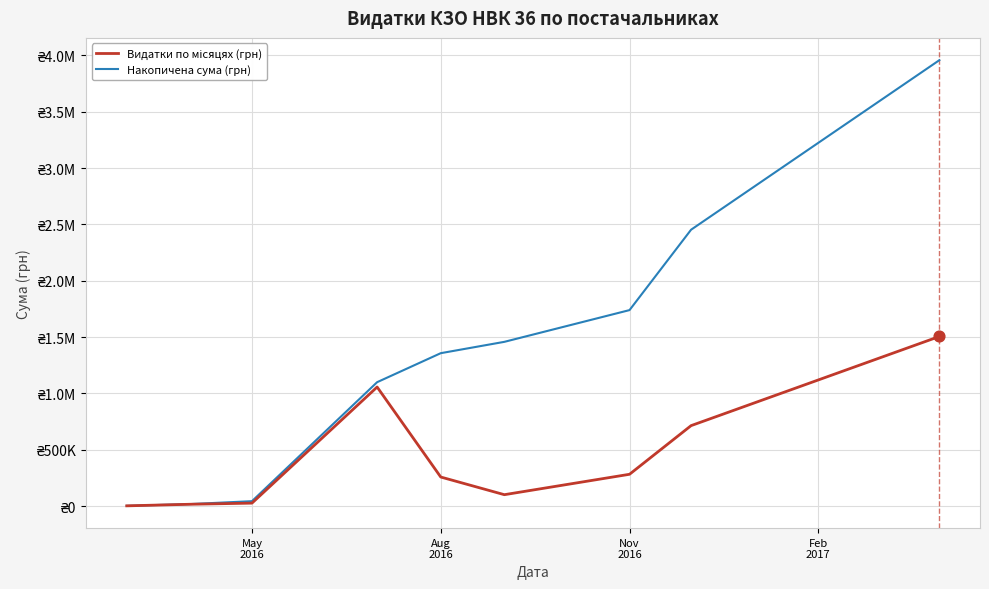

Does the chart have visible grid lines?

Yes